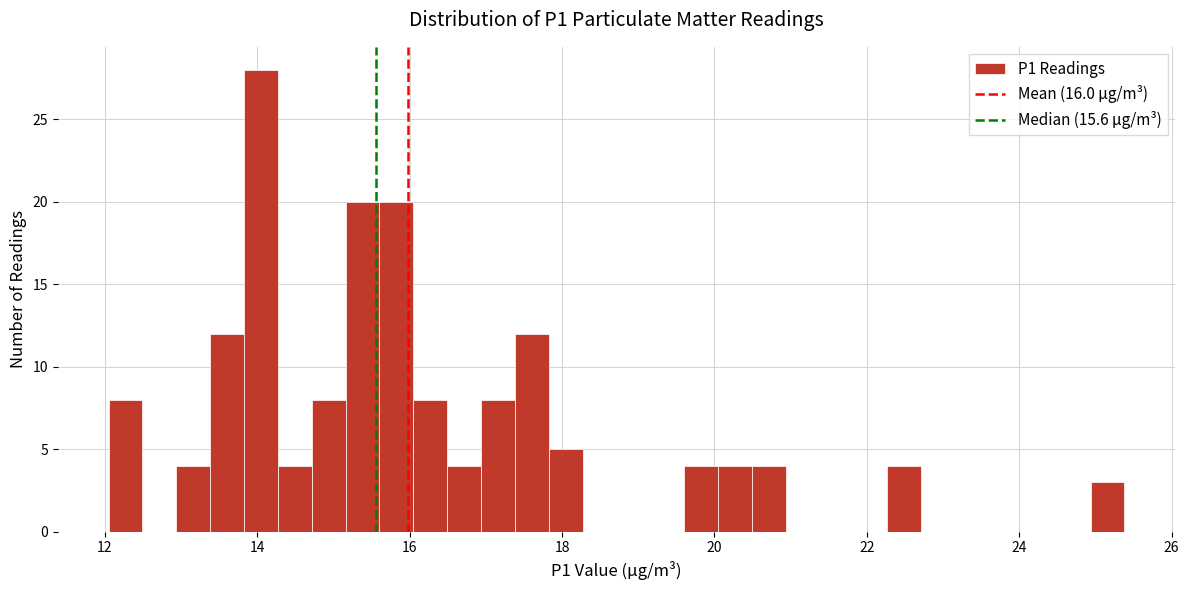

Read against the x-axis, roughly where is the centre of the tallest bar?

14.0